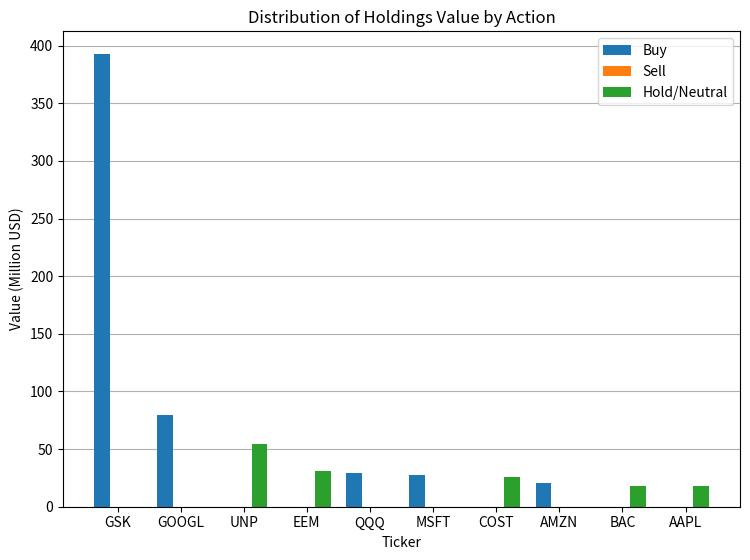

Which label corresponds to the largest value in the chart?

GSK